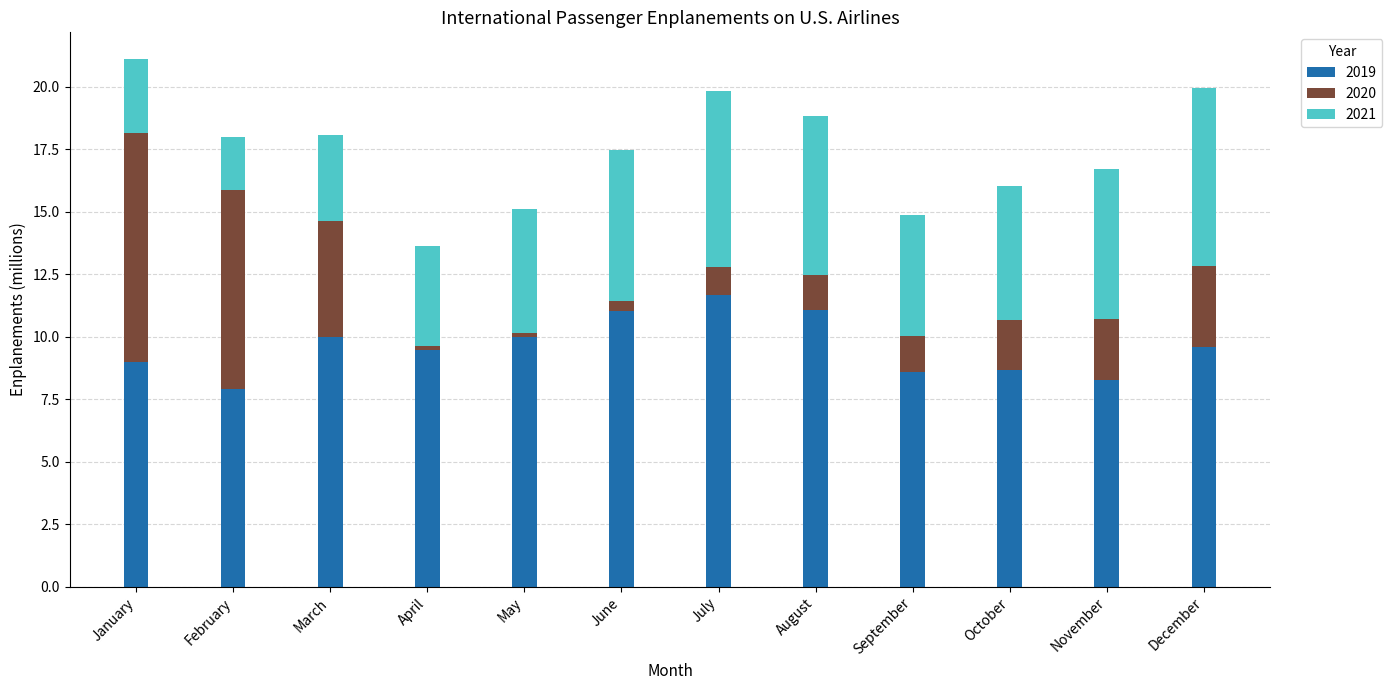

What is the difference between the maximum and minimum values in the 2019 series?

3.8